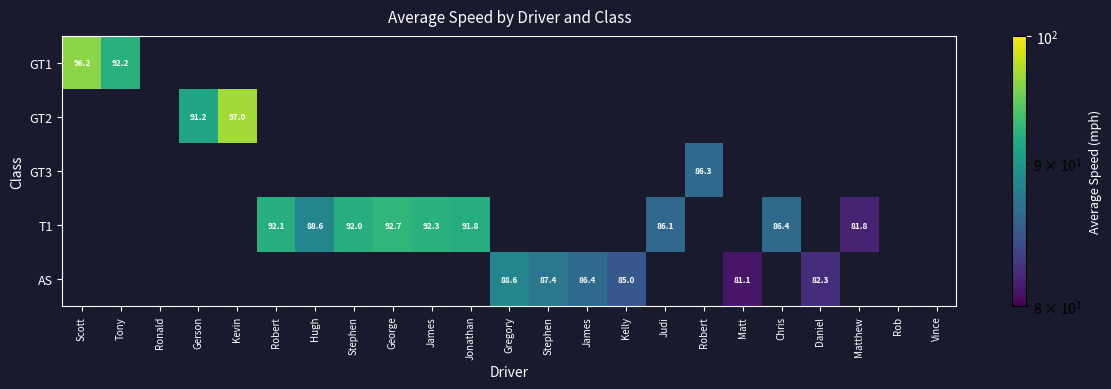

At which label does T1 first exceed 92?

Robert